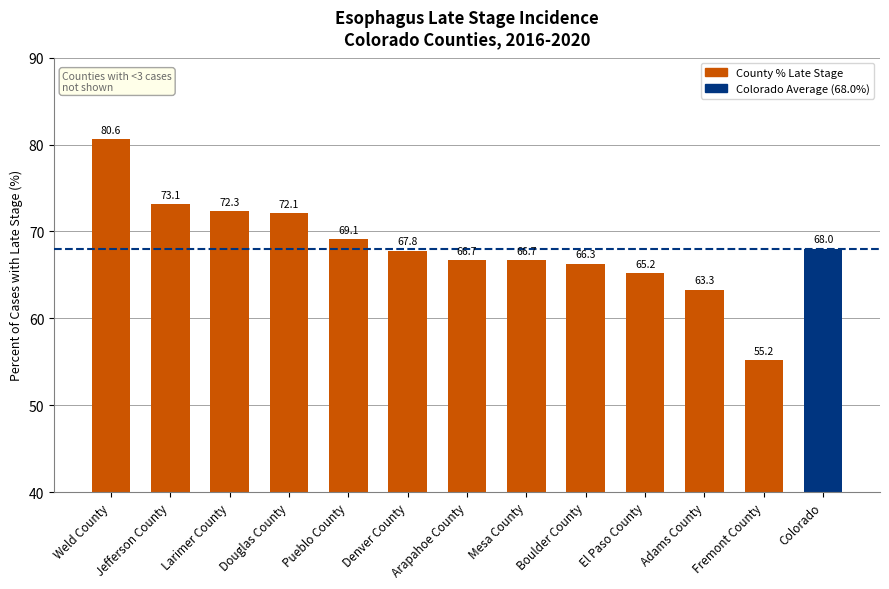

What is the approximate value at Denver County?

67.8